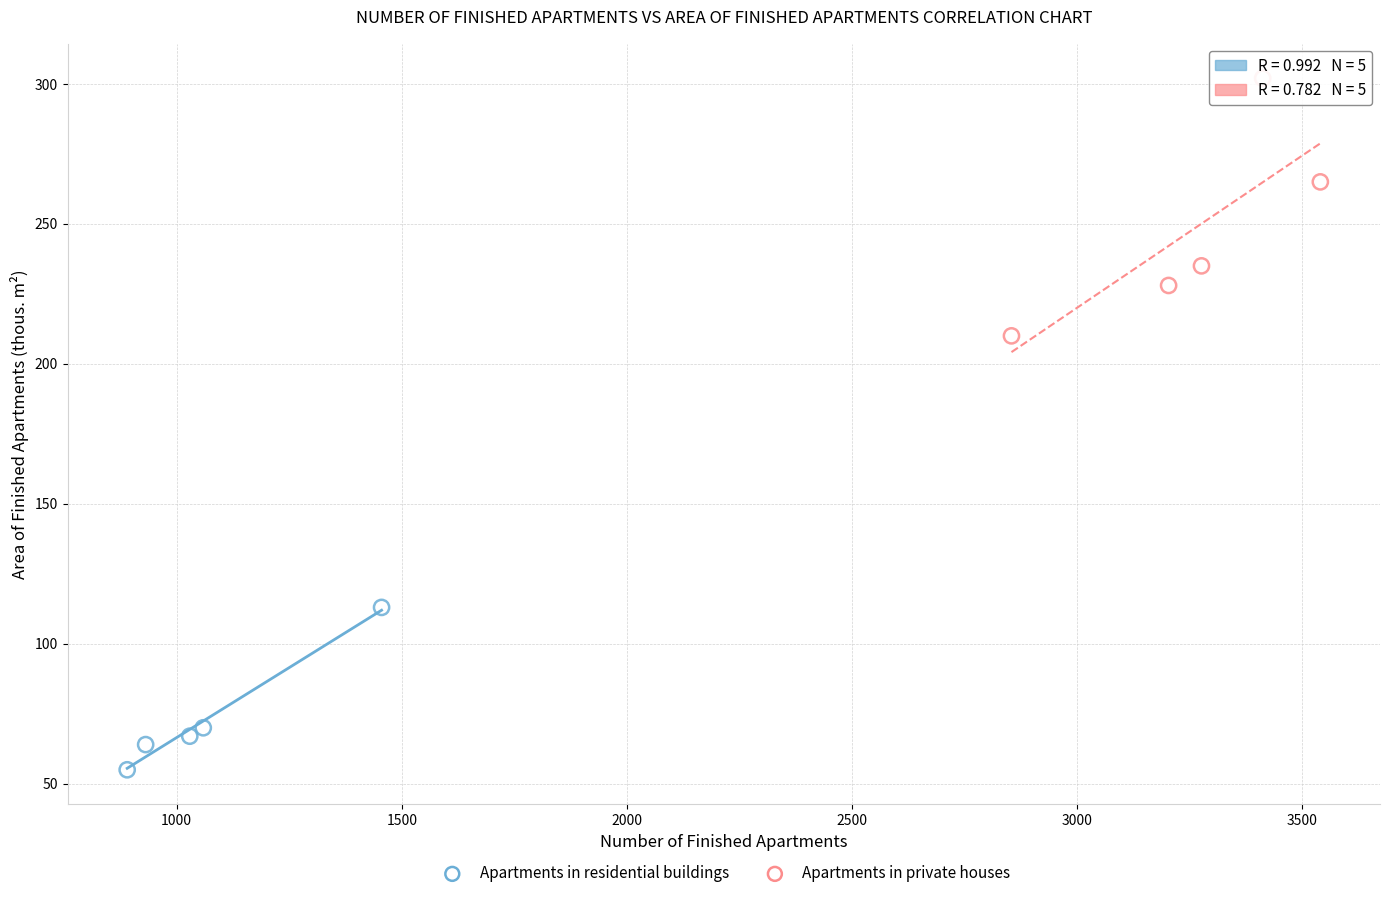

What are all the series names shown in the legend?

Apartments in residential buildings, Apartments in private houses